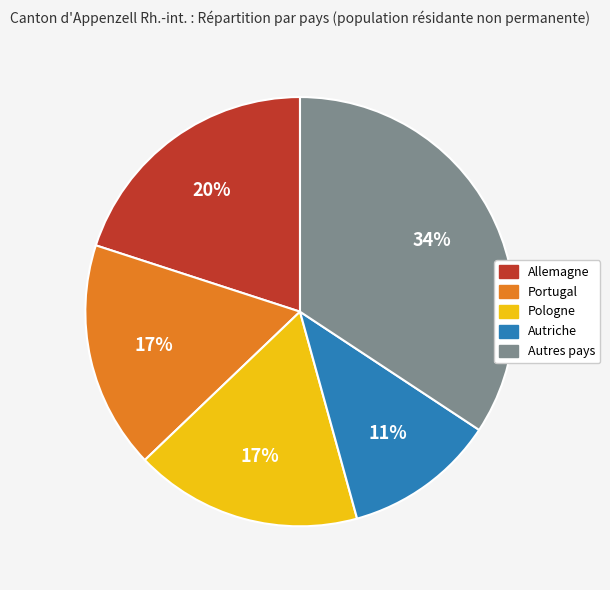

To the nearest percent, what is the difference between the largest and smallest slice percentages?

23%